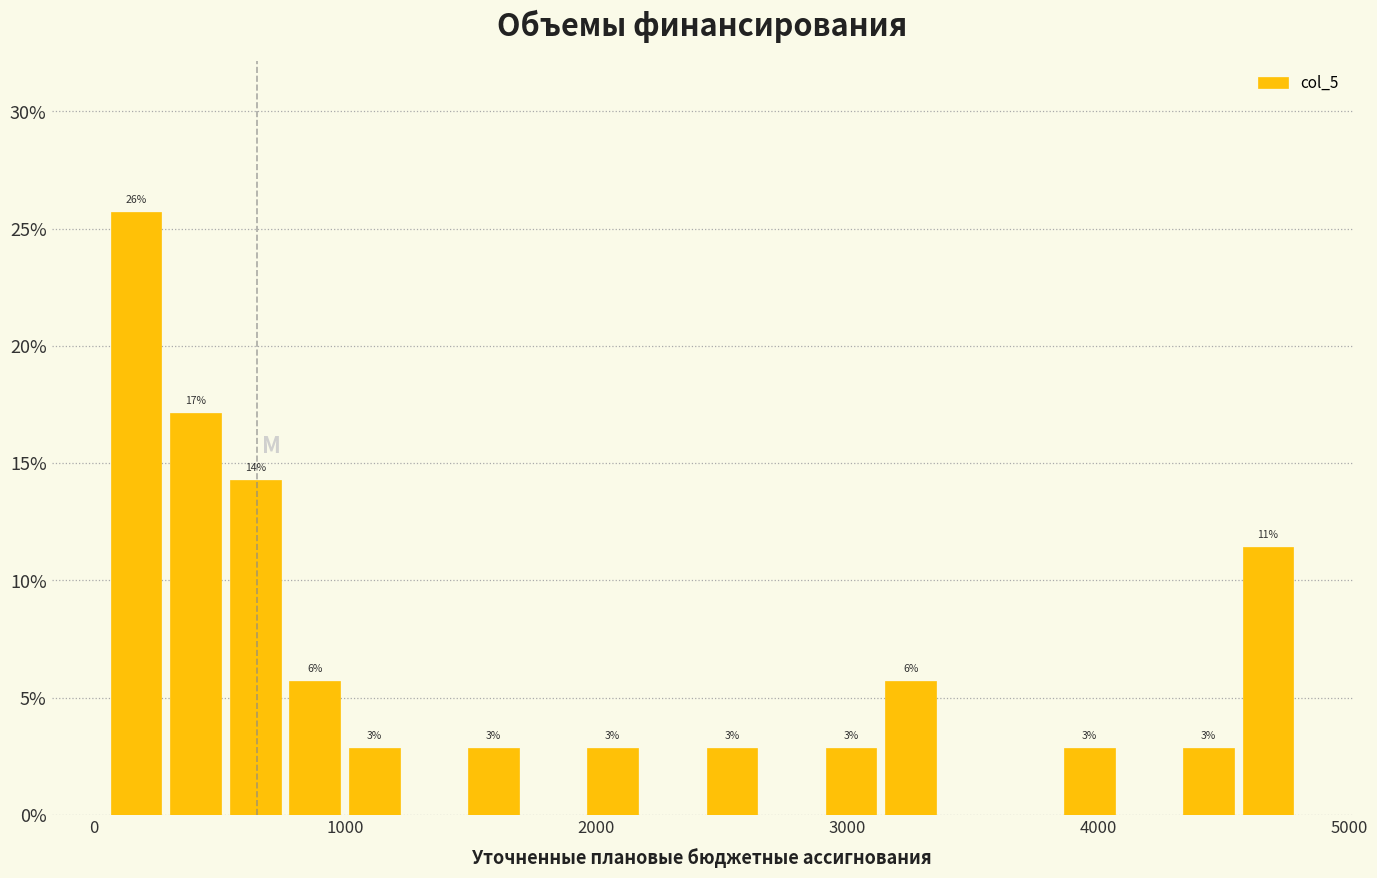

Around what value on the x-axis is the tallest bar? Give the approximate position of its centre, as read against the axis.

200